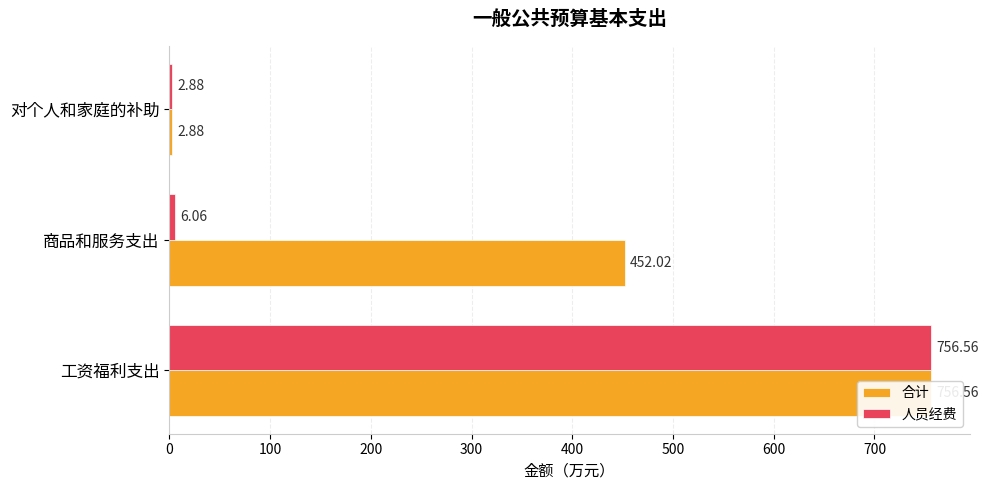

What is the minimum value shown in the chart?

2.9